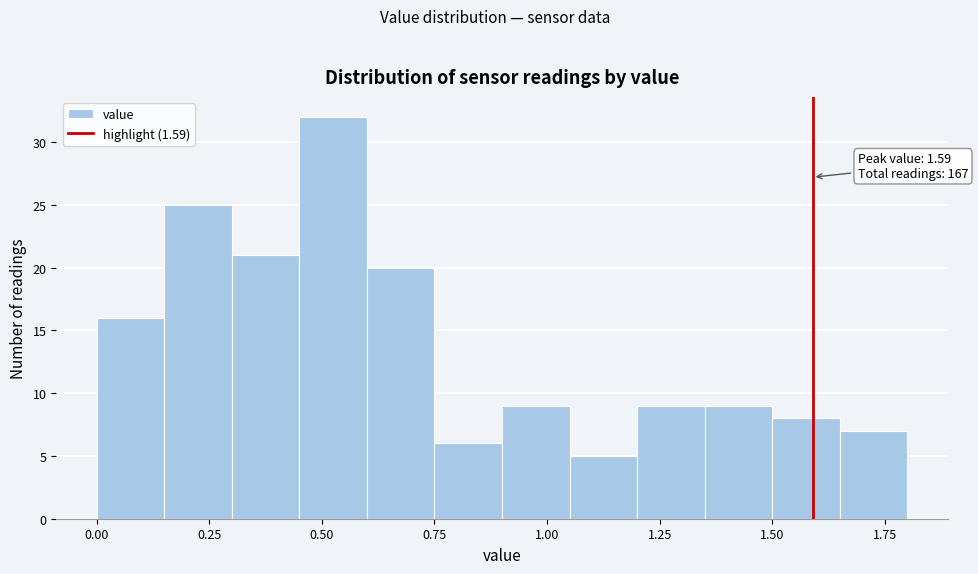

Read against the x-axis, roughly where is the centre of the tallest bar?

0.55